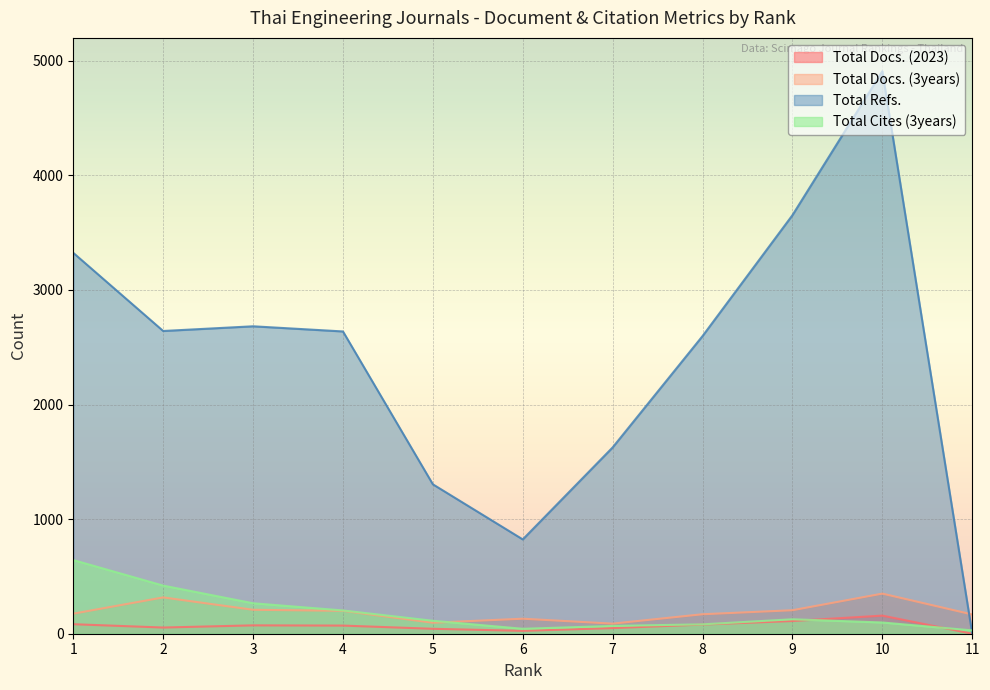

True or false: Total Docs. (3years) and Total Docs. (2023) intersect in this chart.

False